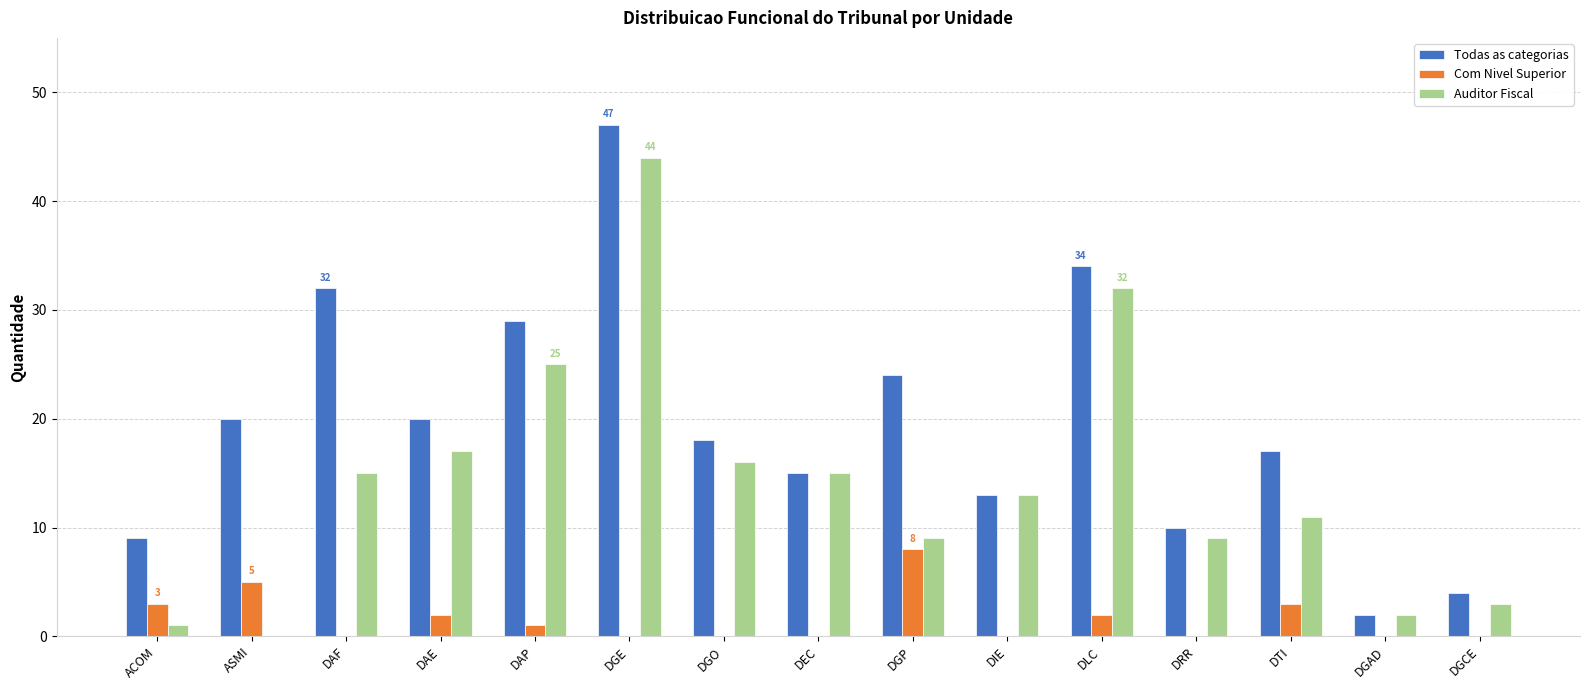

Is it true that Com Nivel Superior equals -5 at DRR?

False